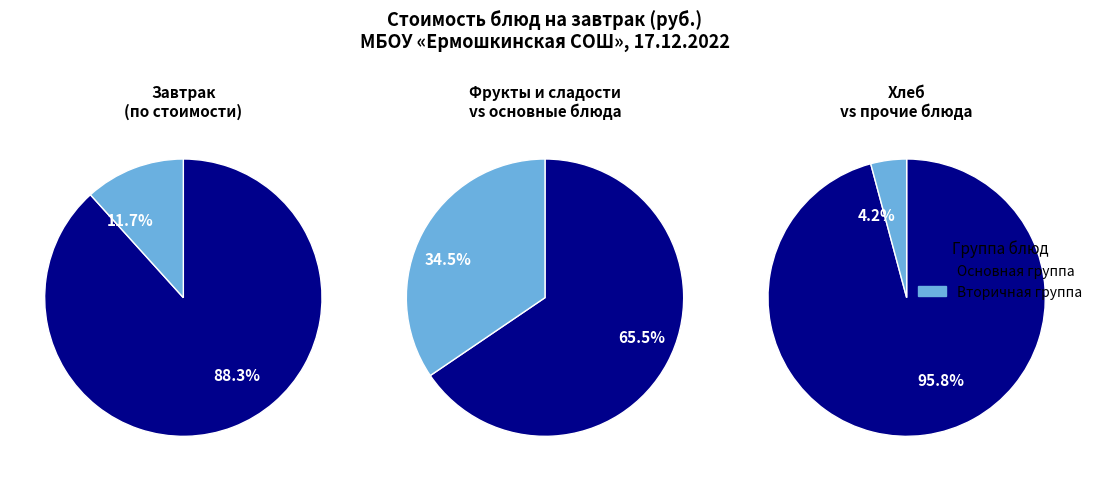

Is it true that конфеты is 7% of the pie?

False